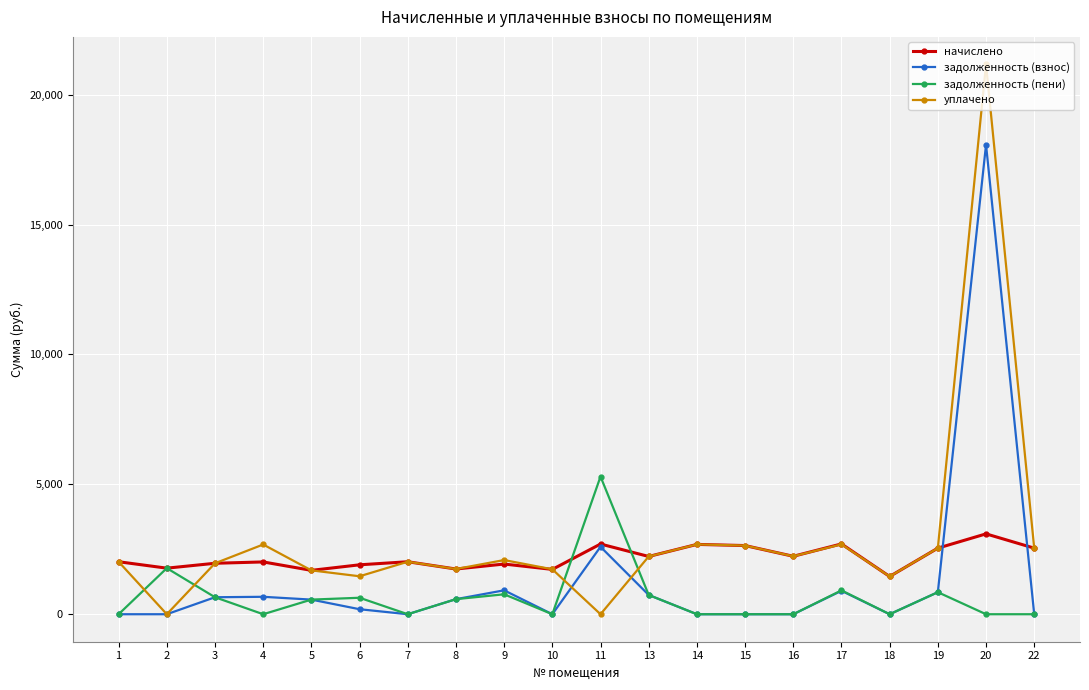

Rank the series by their maximum value, from lowest to highest.

начислено, задолженность (пени), задолженность (взнос), уплачено